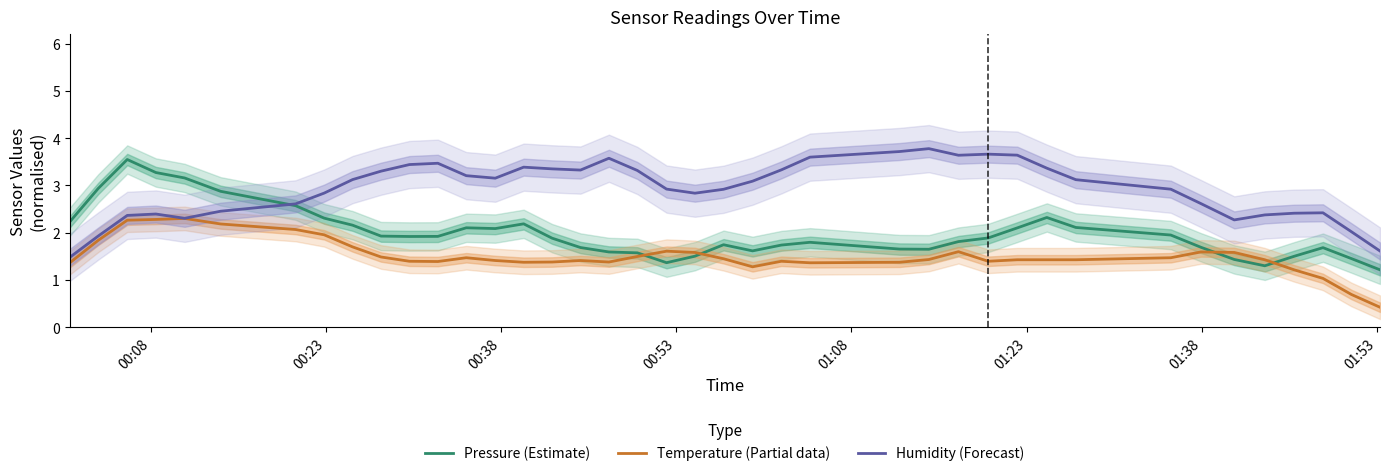

What is the highest value of the Humidity (Forecast) series?

3.8